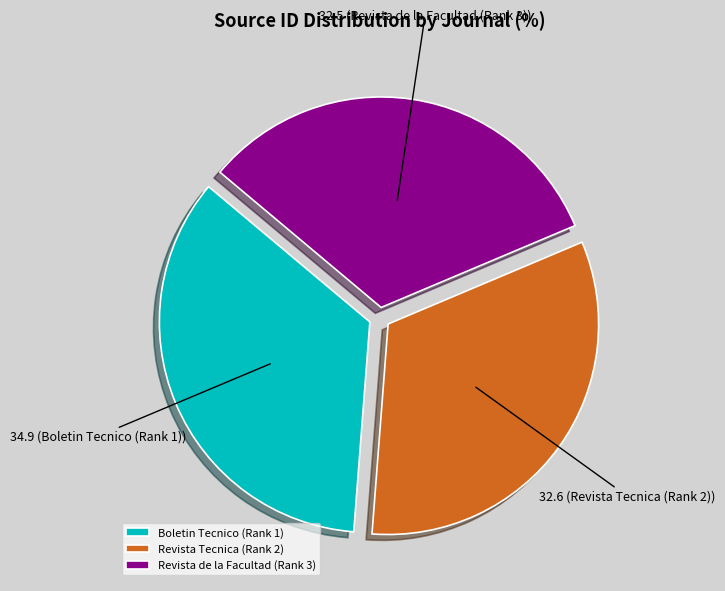

Do Revista de la Facultad (Rank 3) and Boletin Tecnico (Rank 1) together represent more than half of the pie?

Yes